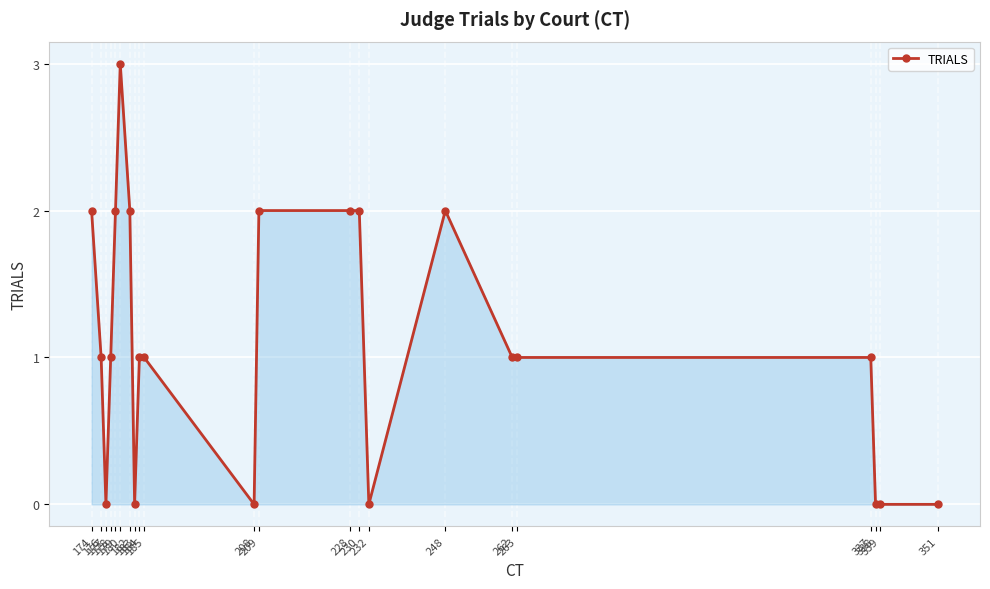

The chart shows a value of 1 at 176. True or false?

True